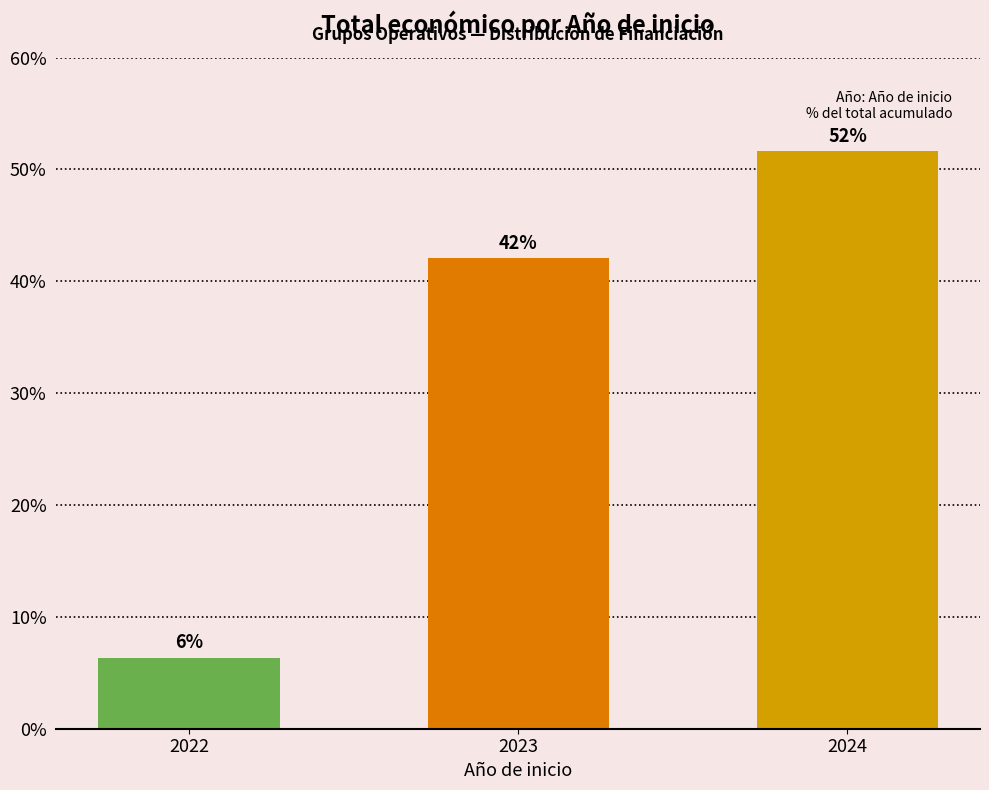

What is the difference between the maximum and minimum values?

45.3